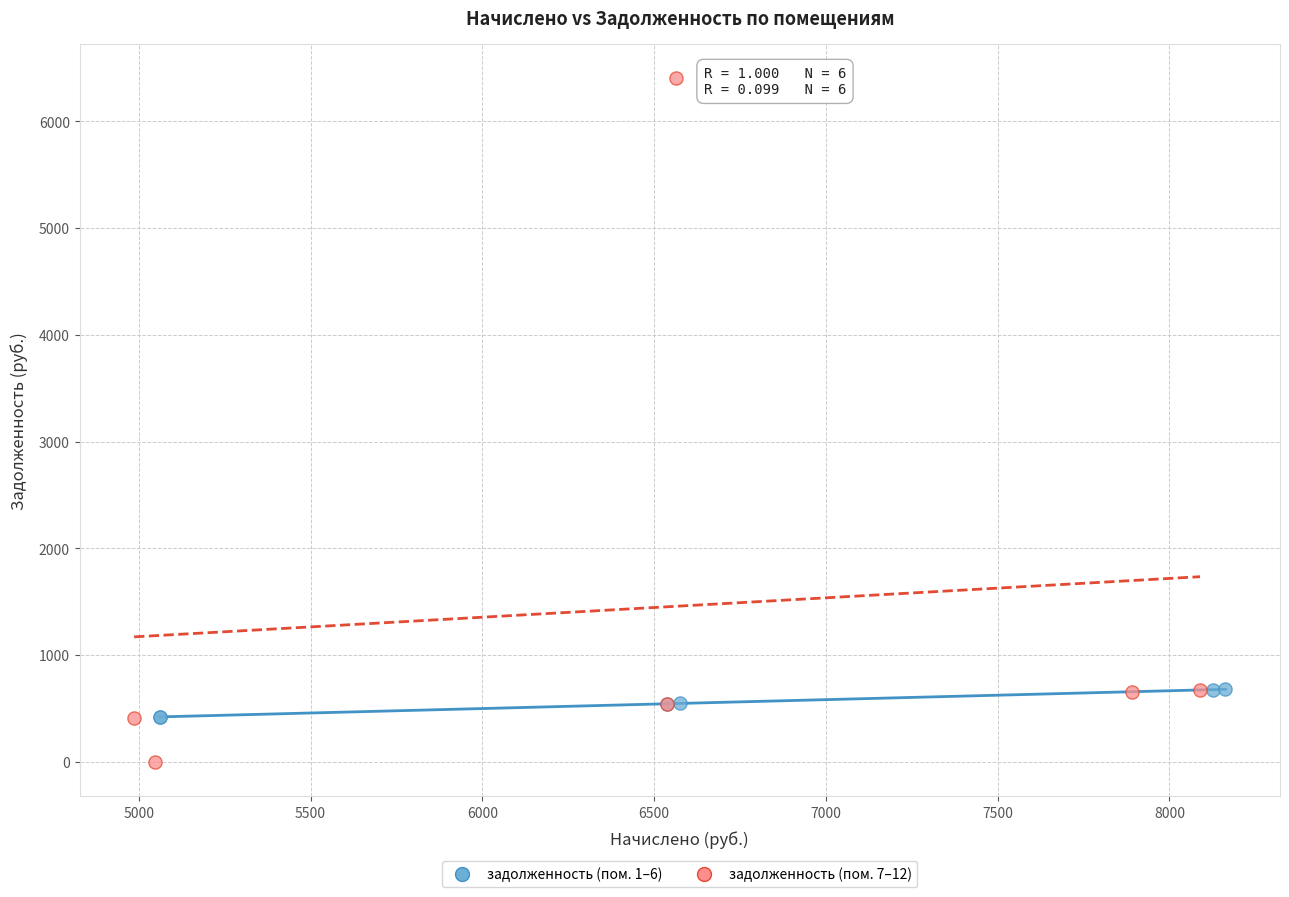

Which series contains the lowest Y value?

задолженность (пом. 7–12)